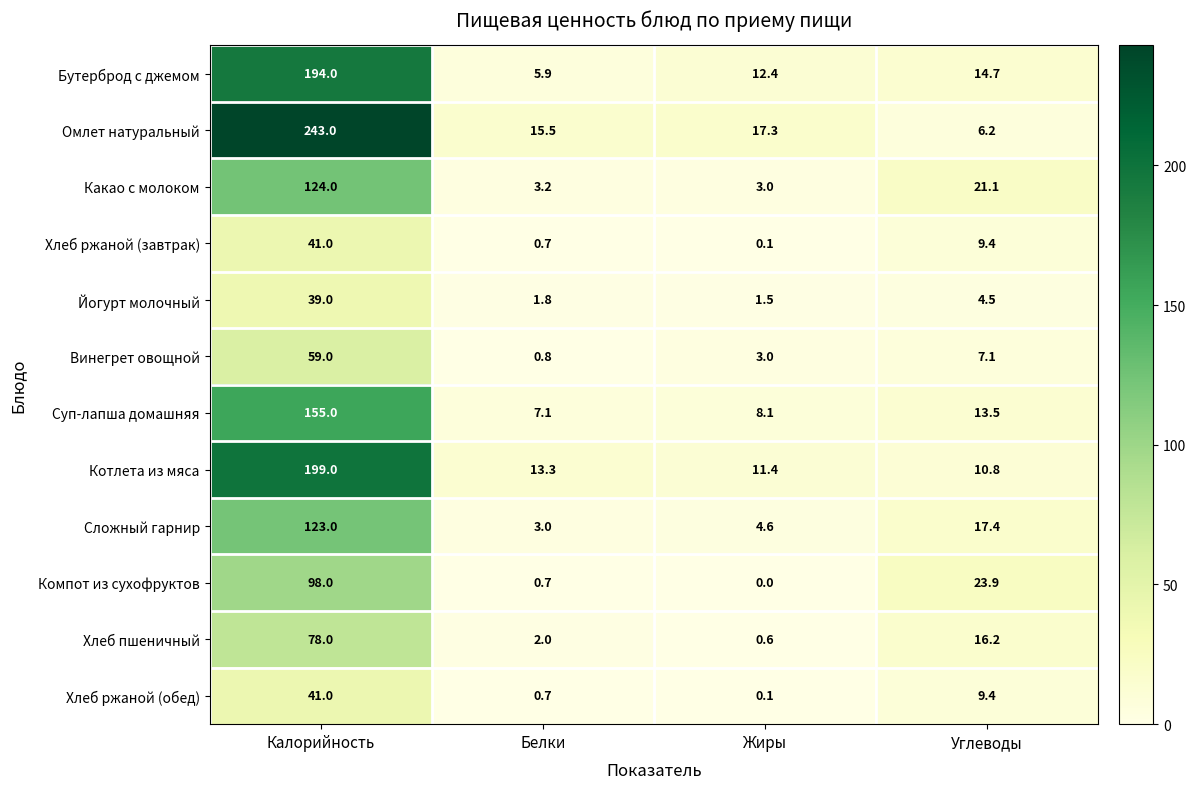

What is the difference between the maximum and minimum values in the Хлеб ржаной (обед) series?

40.9